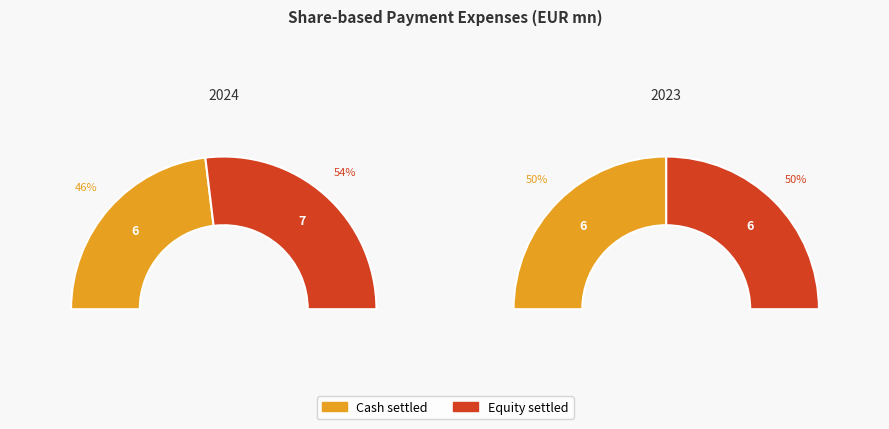

Is it true that Cash settled is 38% of the pie?

False